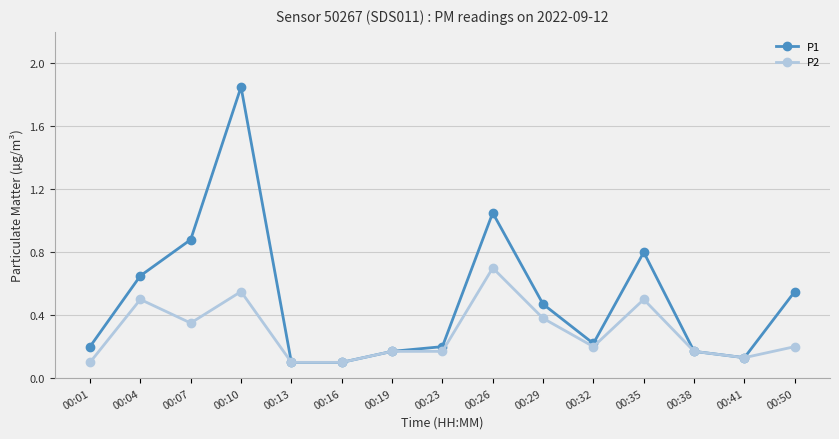

What is the difference between the P1 values at 00:26 and 00:38?

0.9